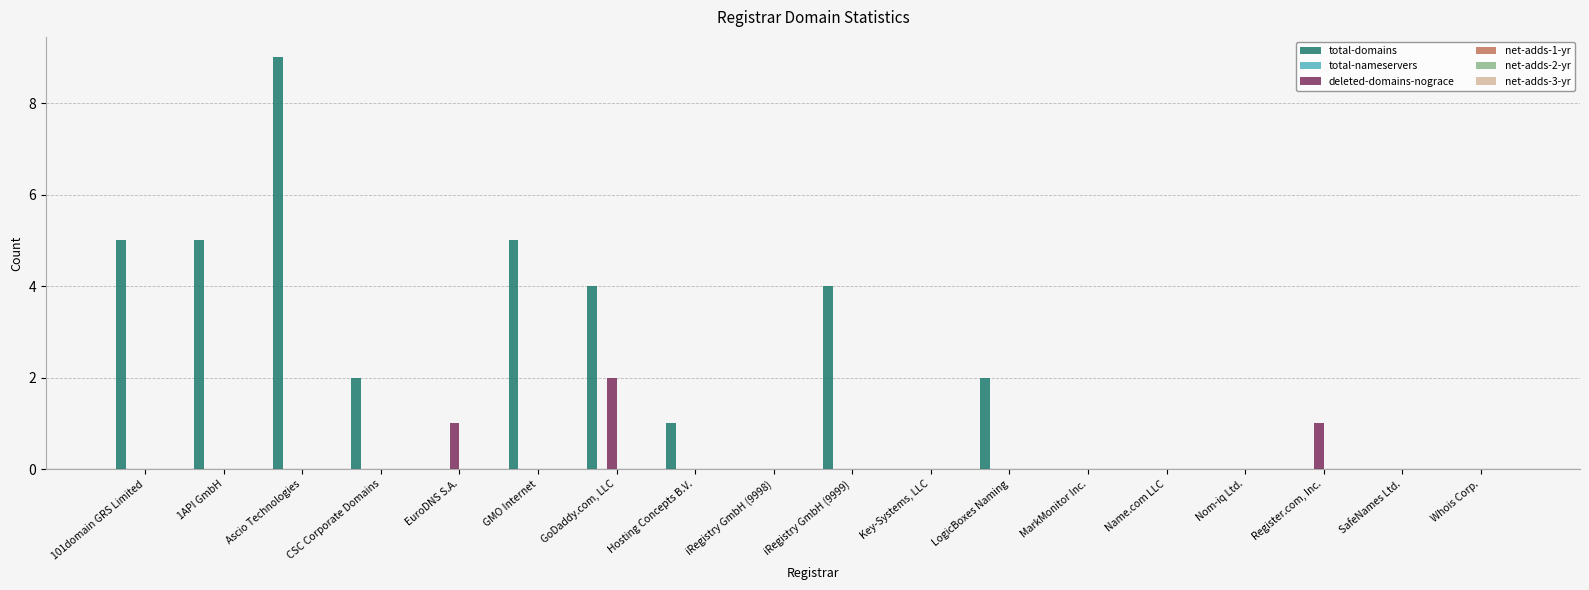

Count the number of data series in this chart.

2